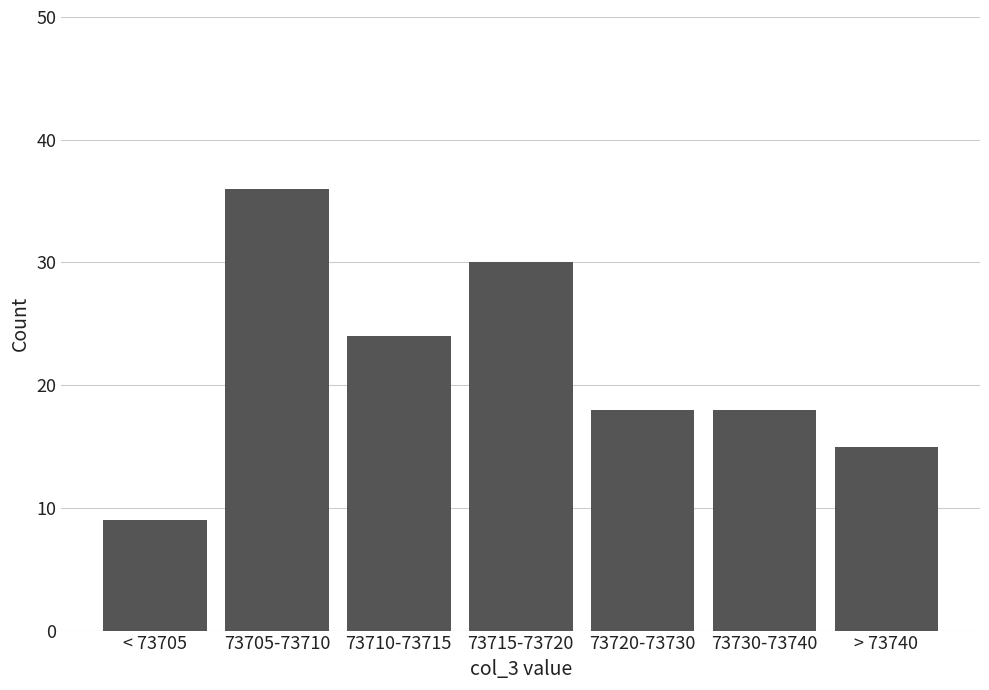

Reading left to right, list all the values displayed in this chart.

9	36	24	30	18	18	15